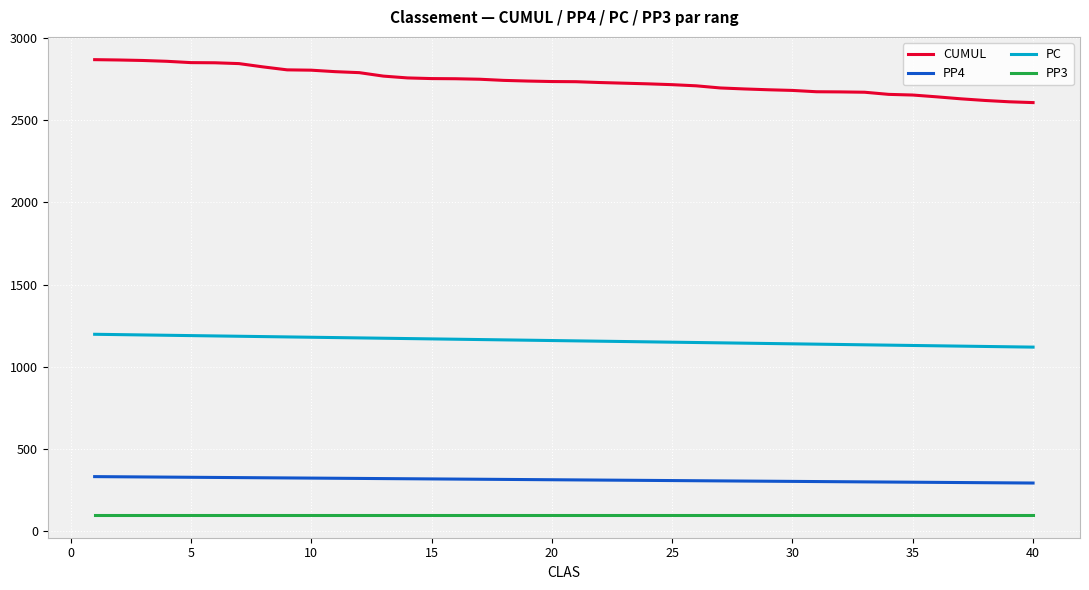

What is the maximum value for PC?

1198